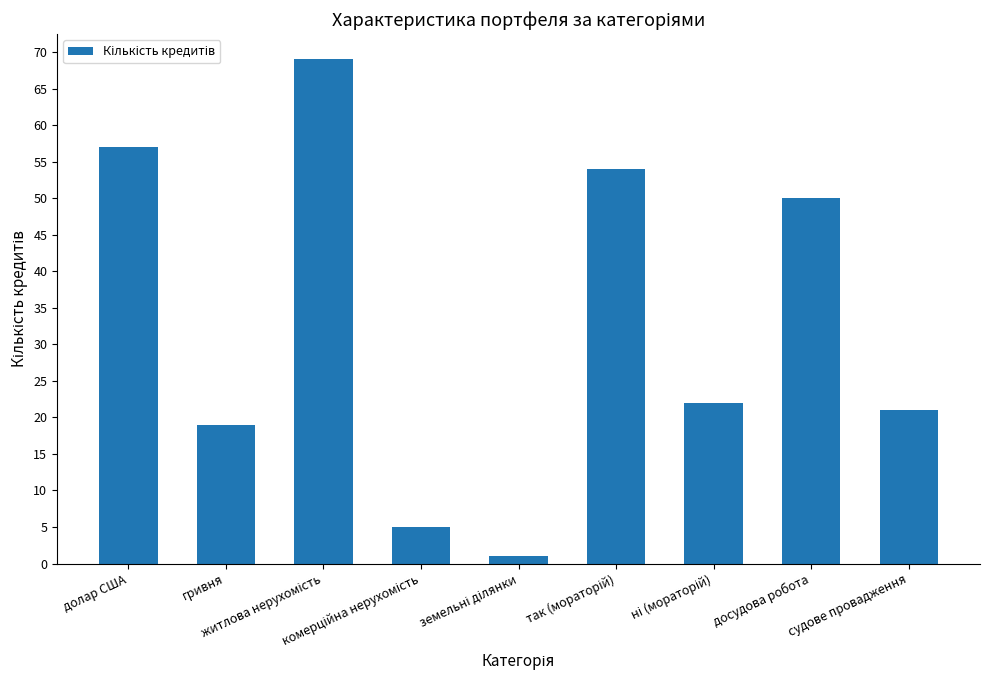

At which label does the data first exceed 22?

долар США